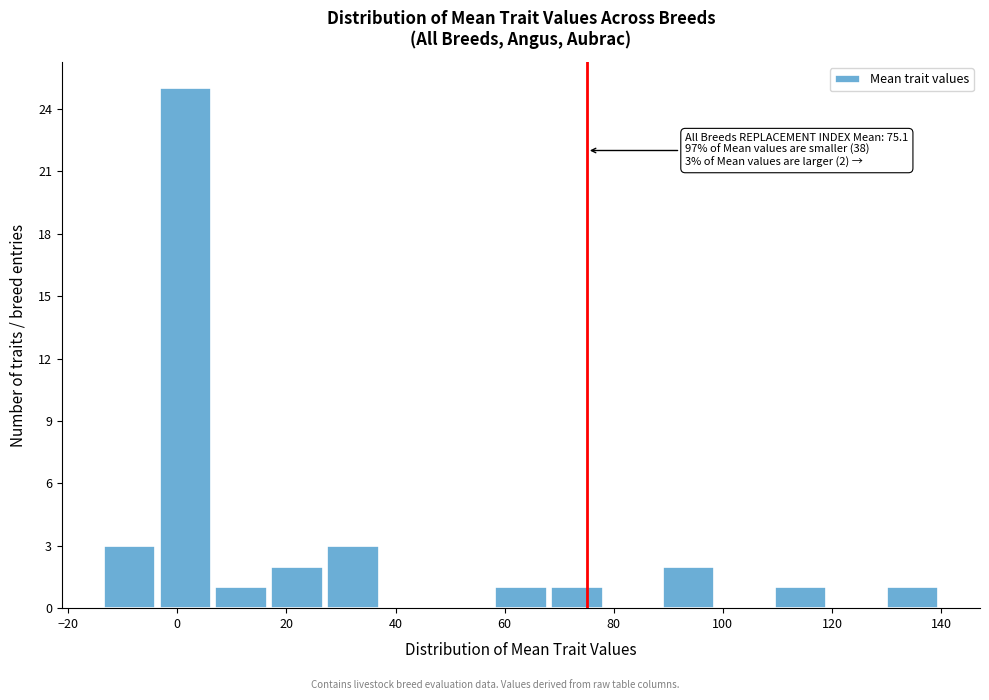

Which range on the x-axis has the tallest bar?

-4 to 6